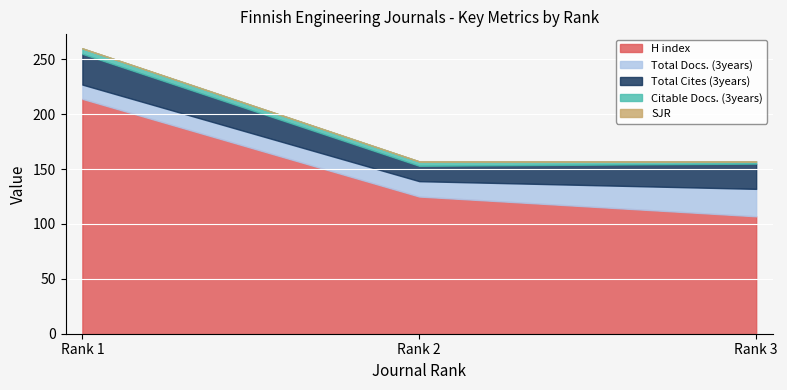

True or false: SJR has a value of 0 at Rank 2.

True